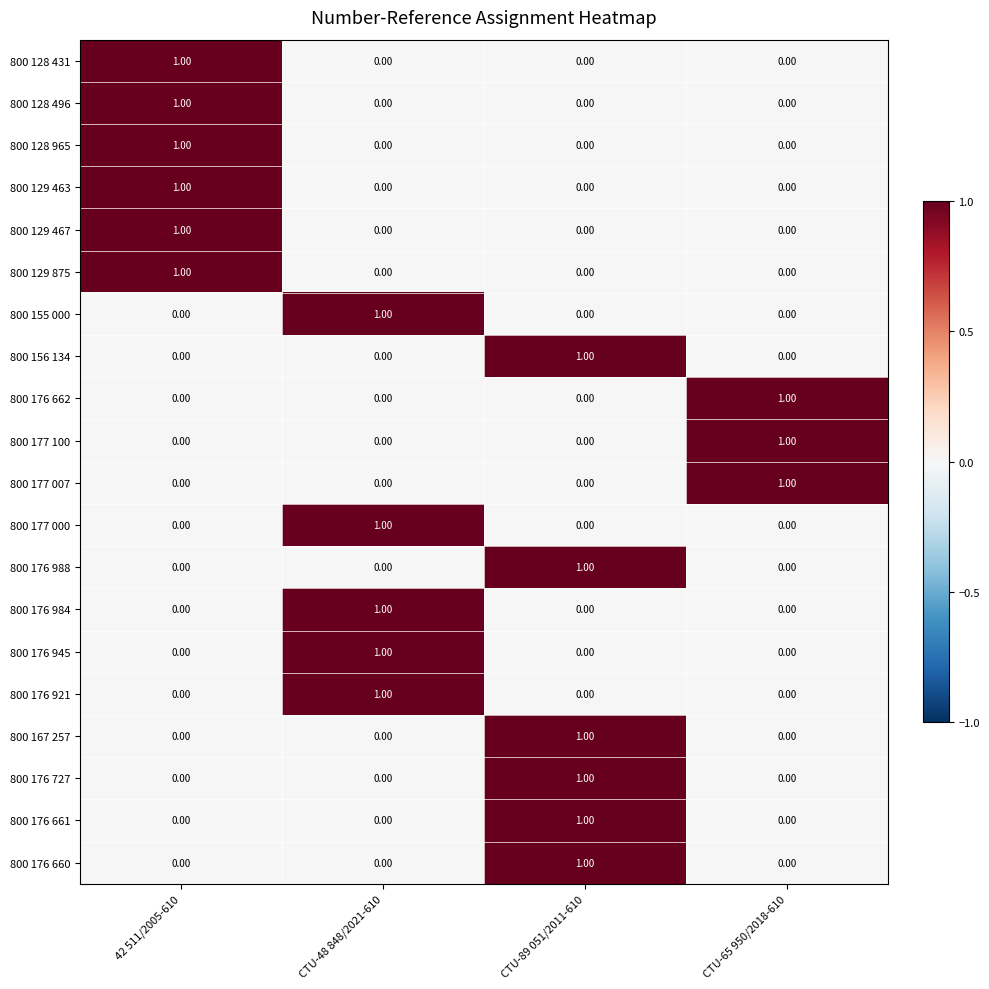

What is the difference between the highest and lowest values at CTU-89 051/2011-610?

1